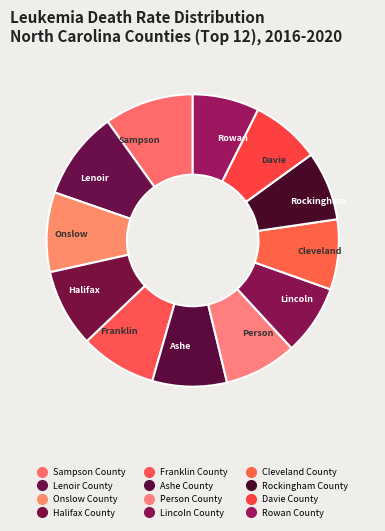

Is there any slice that represents more than half of the pie?

No